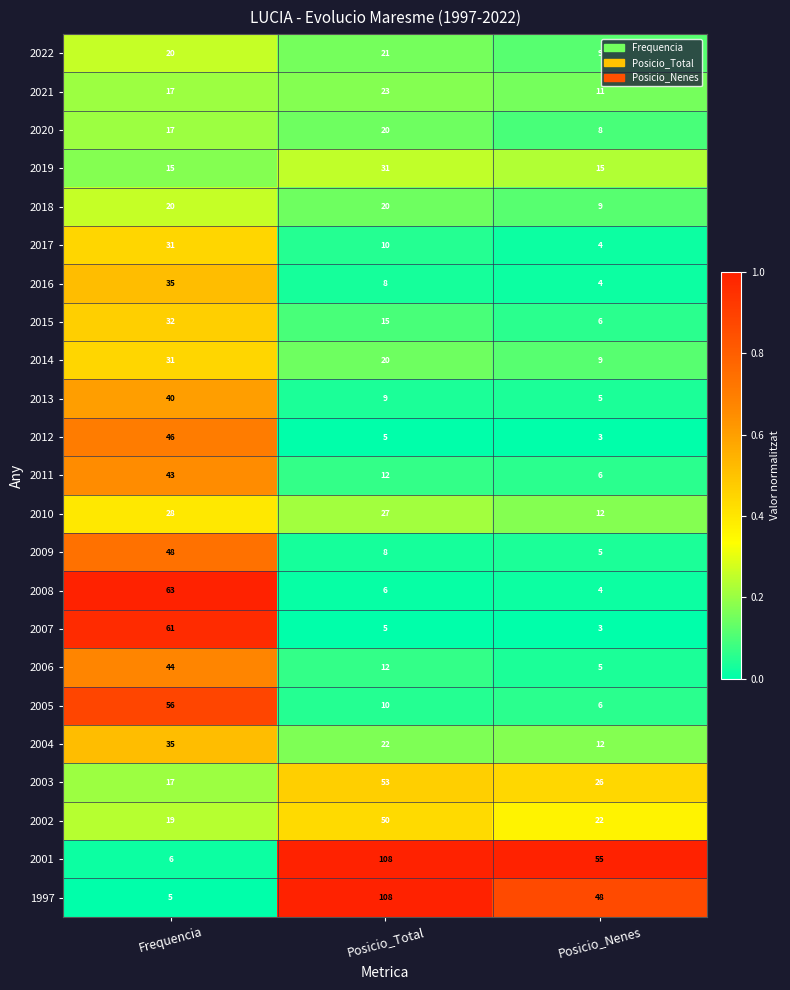

How many series are shown in this chart?

23